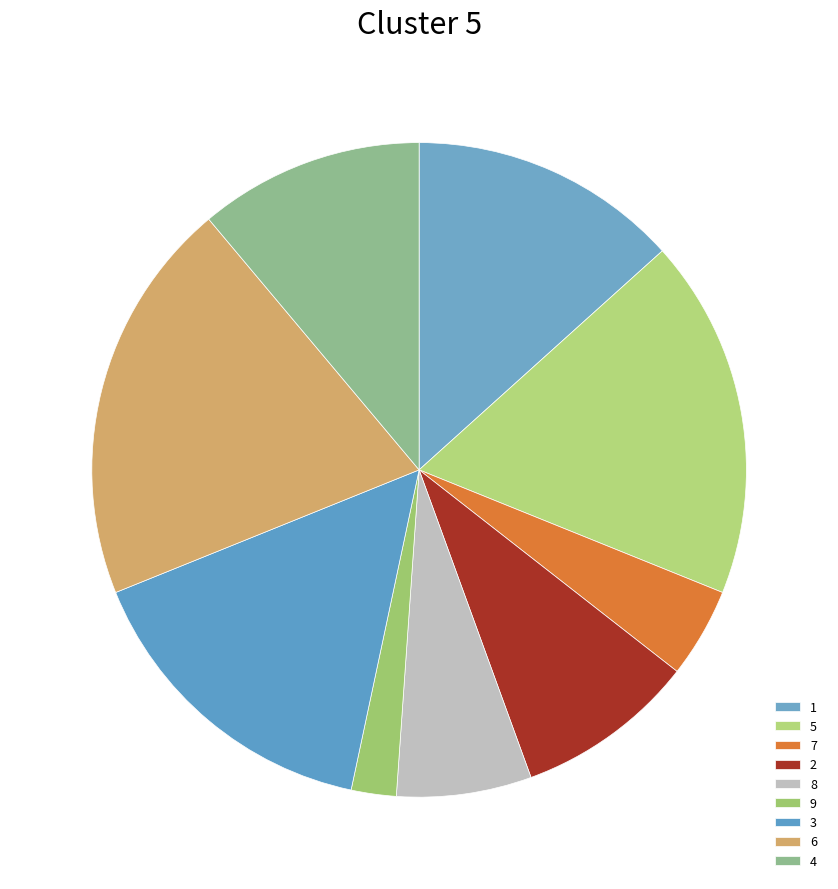

How many slices are in this pie chart?

9